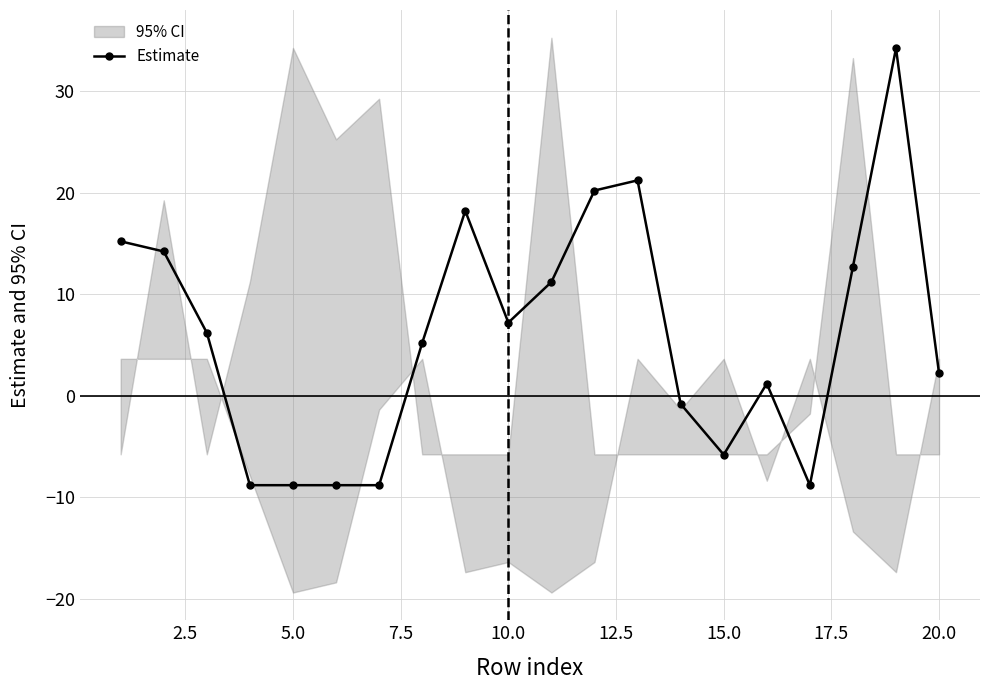

How many positive values does the Estimate series have?

13